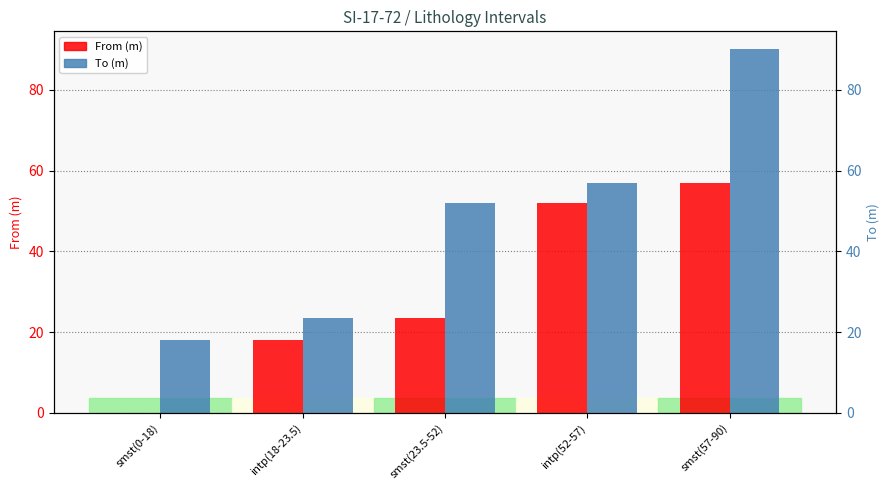

At intp(18-23.5), list the series in order from largest to smallest.

To, From